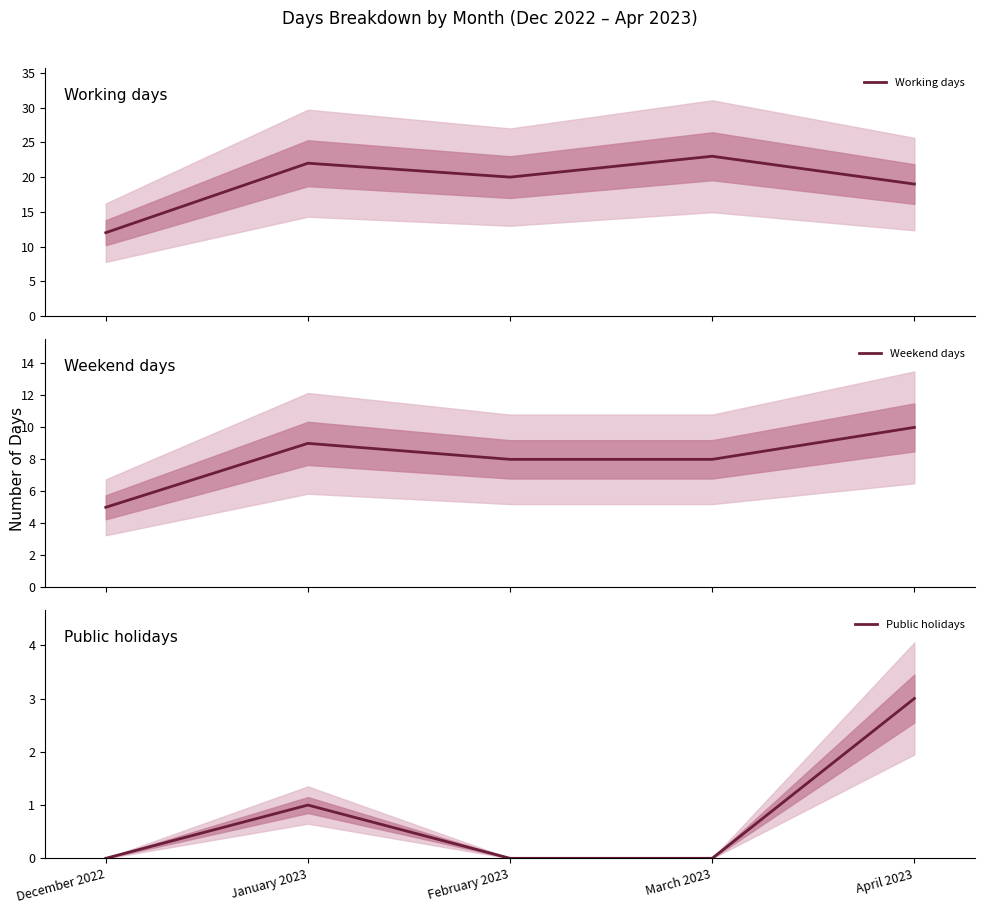

What is the highest value of the Weekend days series?

10